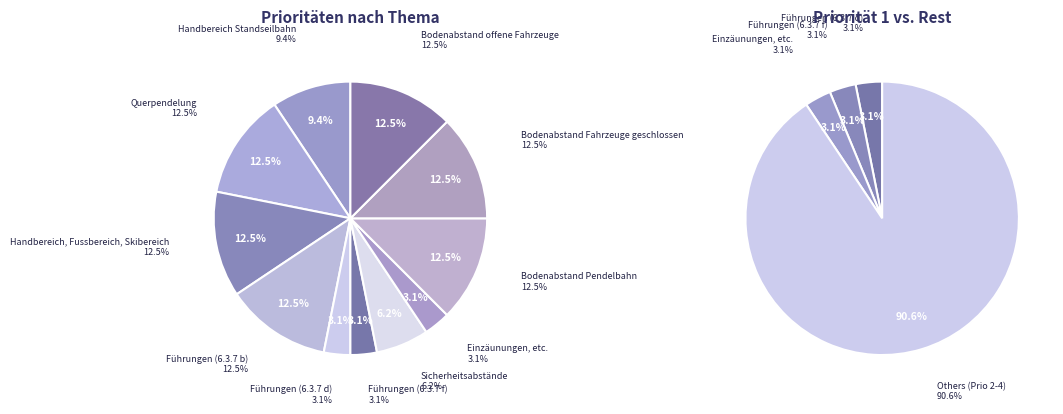

What is the largest slice in the pie chart?

Querpendelung